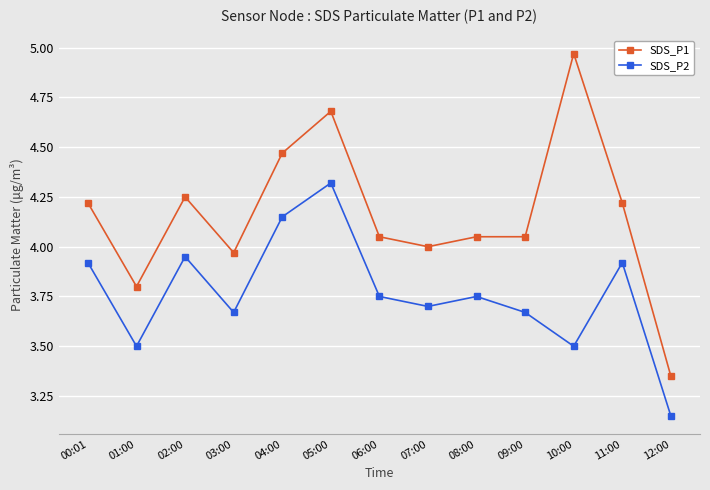

What is the label of the 2nd point from the right?

11:00